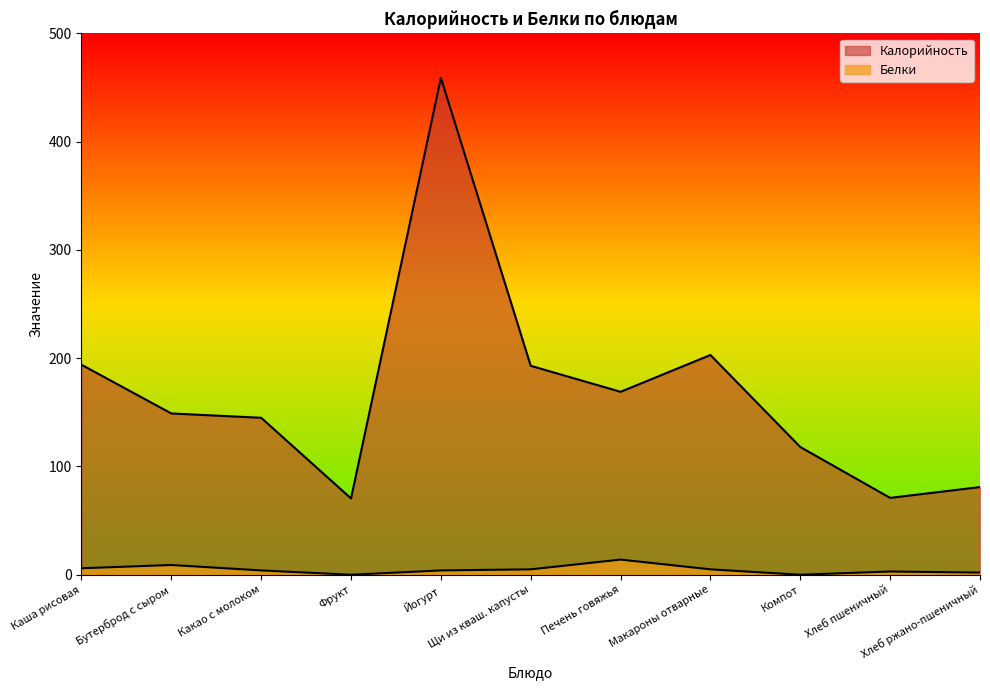

The value of Калорийность at Бутерброд с сыром is 149.0. True or false?

True